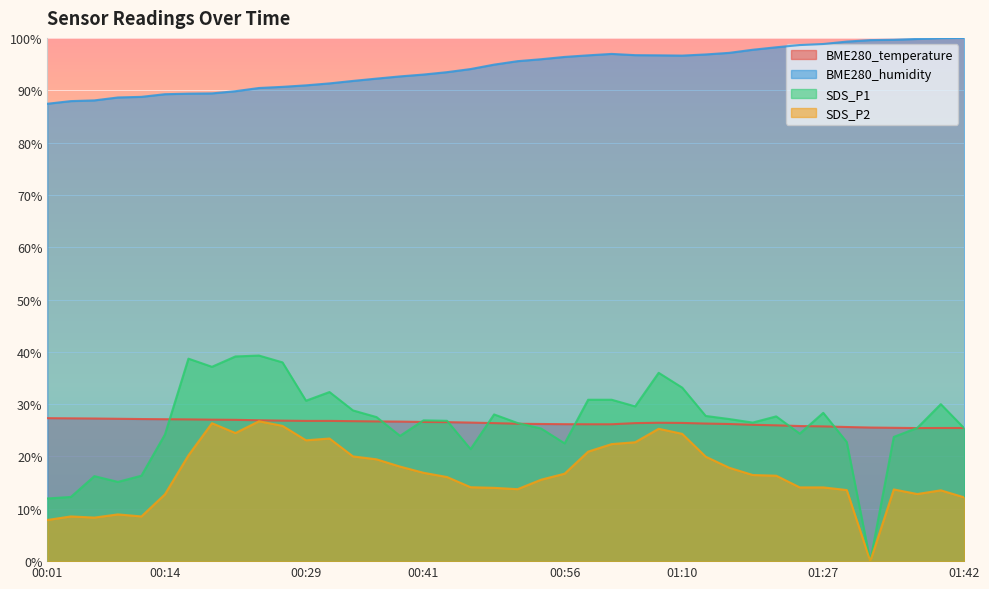

What are all the series names shown in the legend?

BME280_temperature, BME280_humidity, SDS_P1, SDS_P2